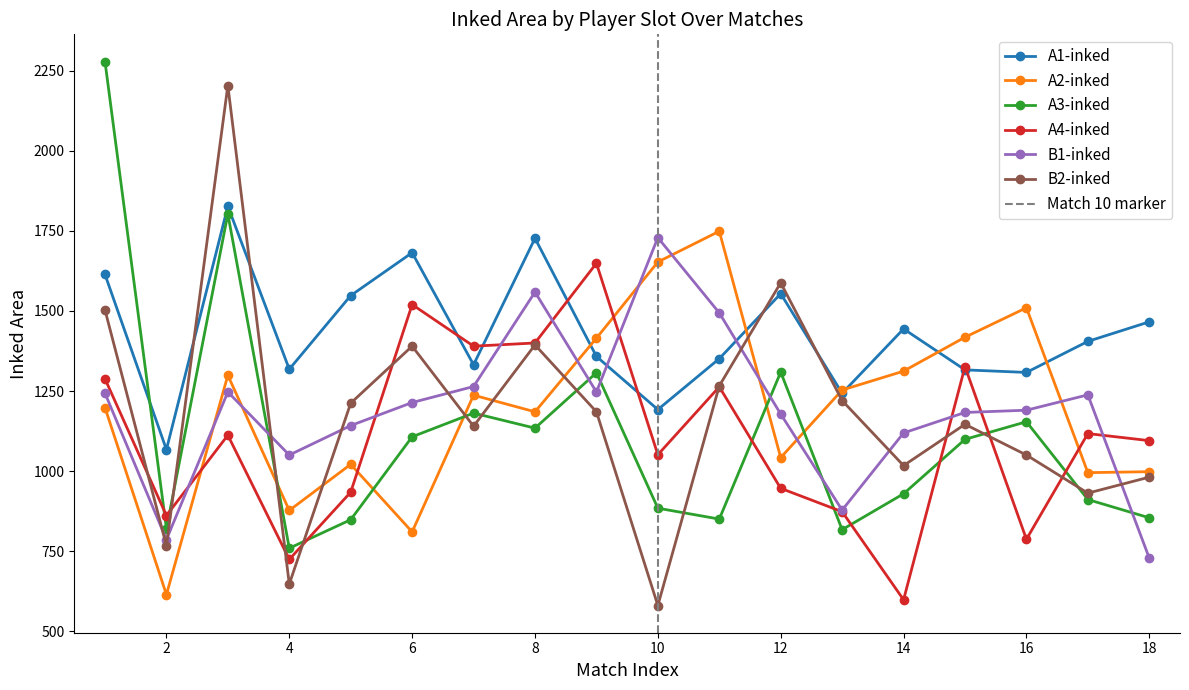

How many series are shown in this chart?

6